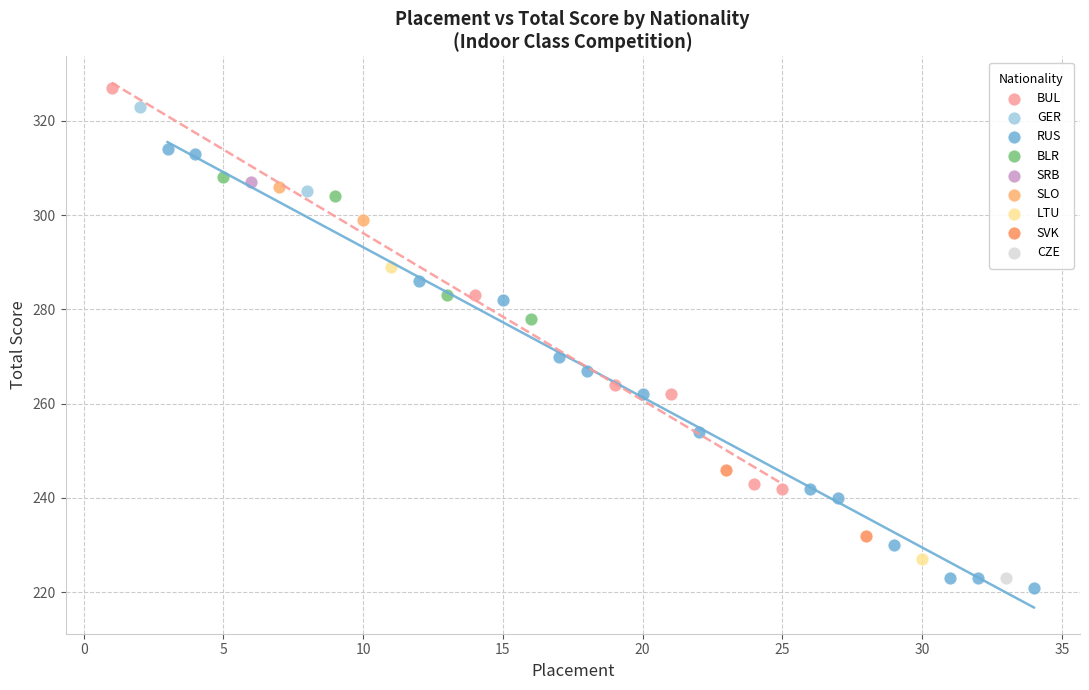

Which series reaches the minimum Y coordinate?

RUS